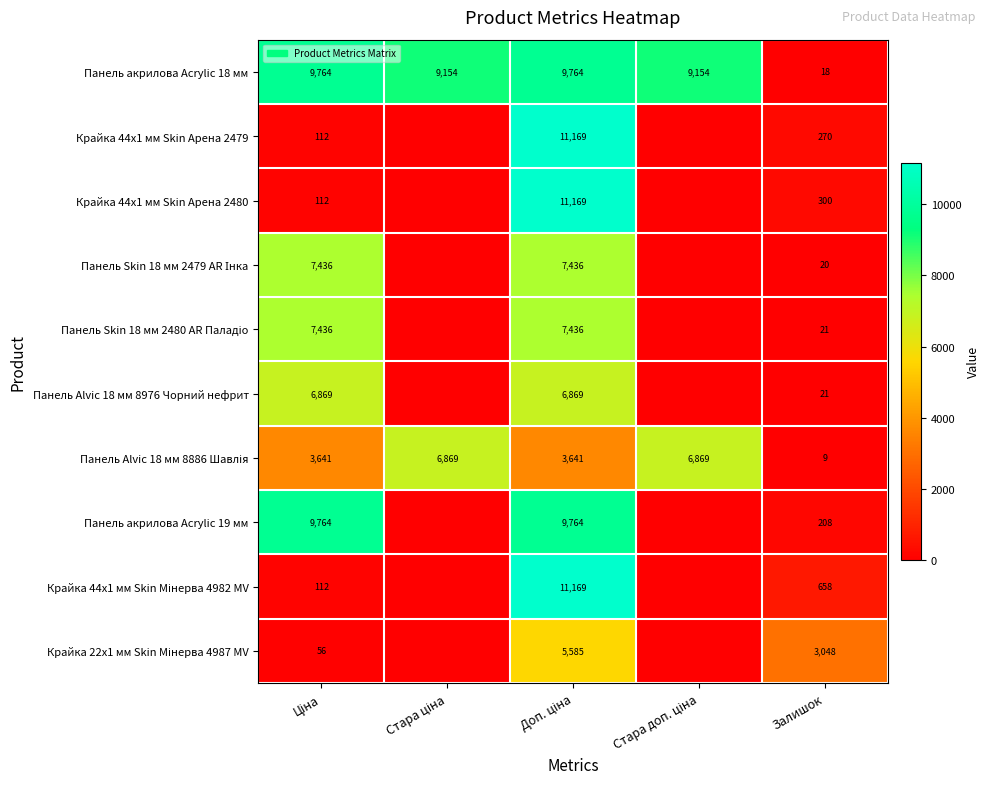

Which label corresponds to the largest value in the chart?

Доп. ціна